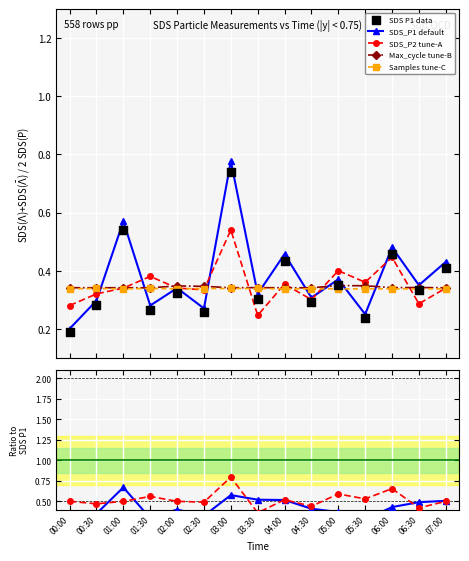

Which series contains the lowest Y value?

SDS_P1